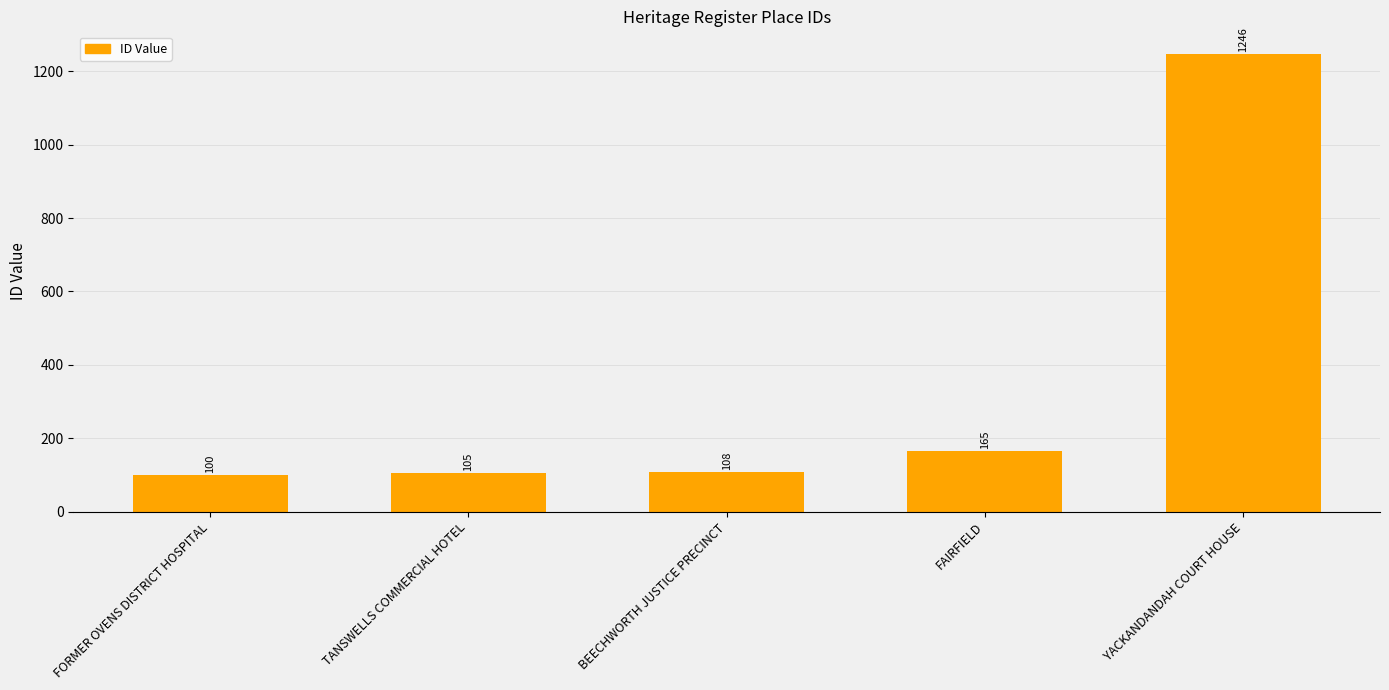

What is the minimum value shown in the chart?

100